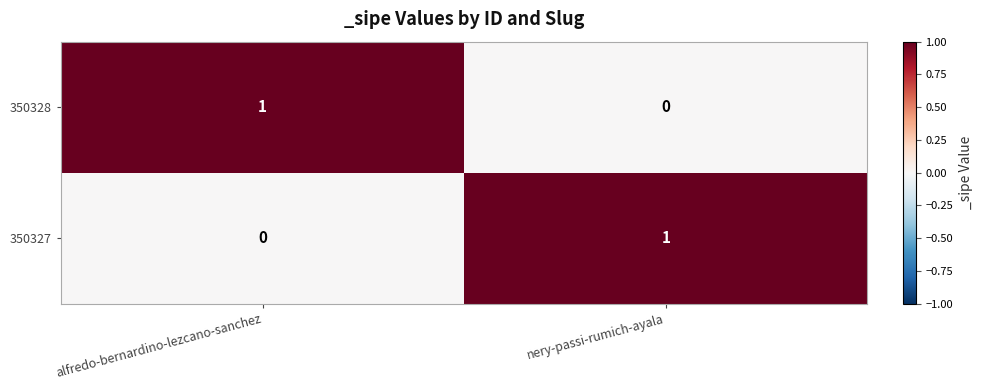

The value of 350328 at alfredo-bernardino-lezcano-sanchez is 2. True or false?

False